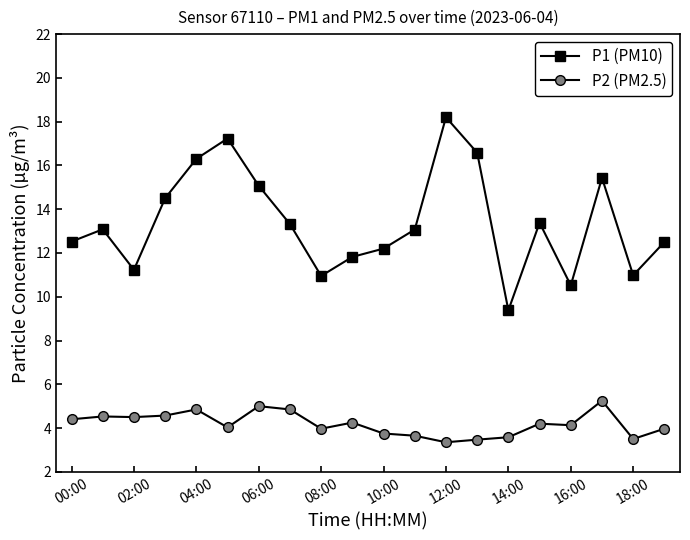

At how many categories does at least one series exceed 5?

20